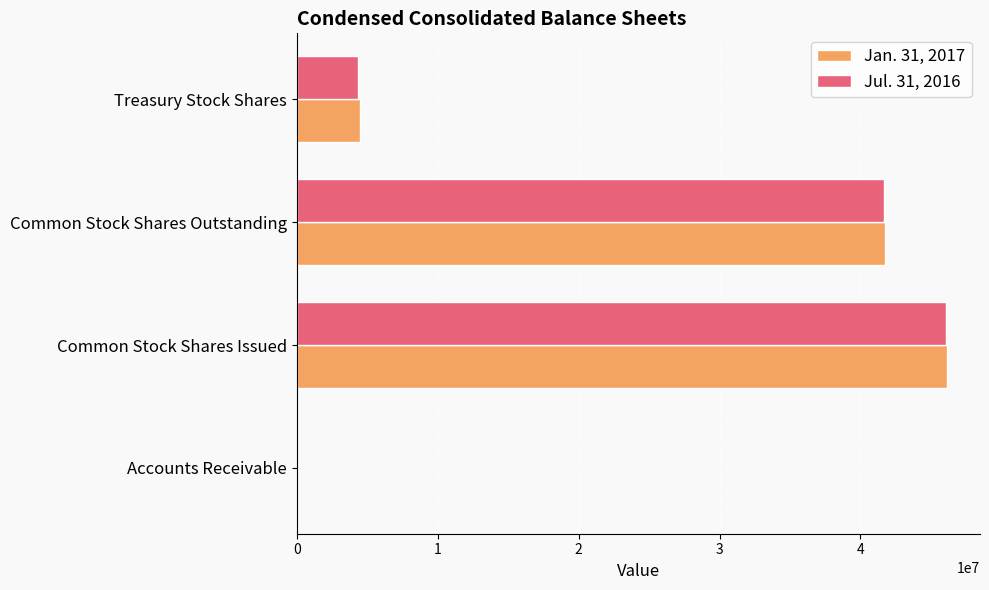

At which label does Jan. 31, 2017 reach its peak?

Common Stock Shares Issued